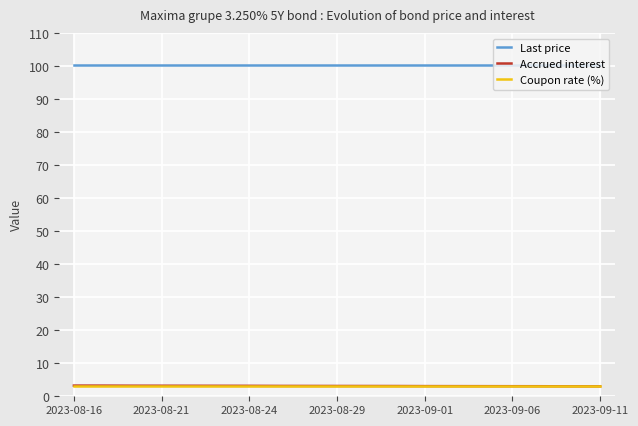

True or false: Last price and Accrued interest intersect in this chart.

False